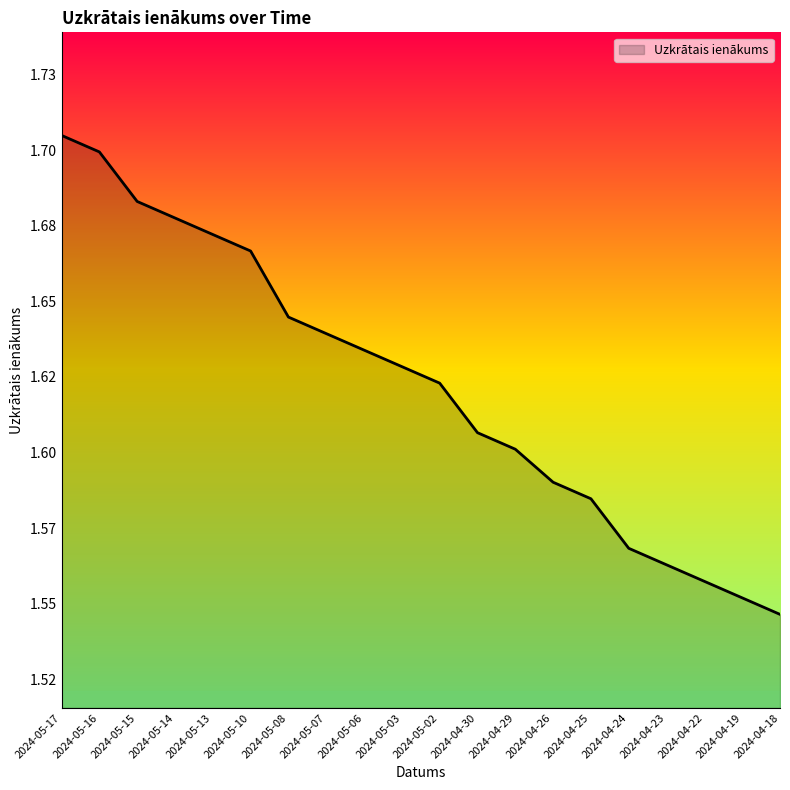

Does the chart display data point markers on the line(s)?

No